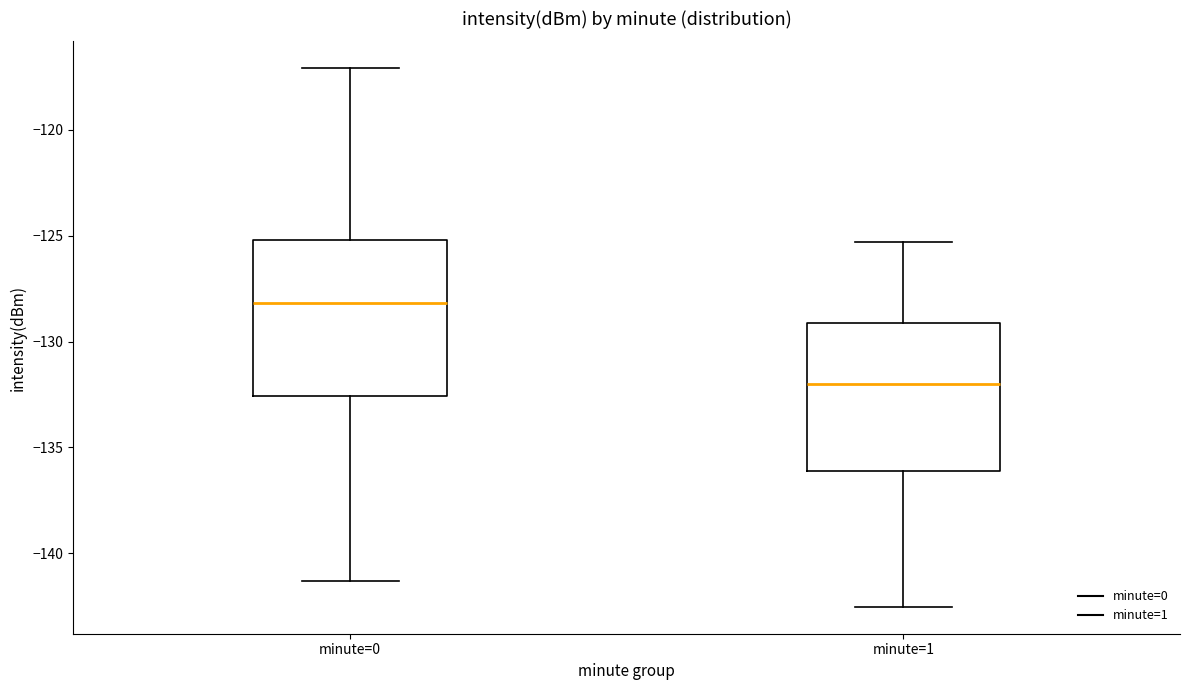

Where is the lower edge of the box for minute=0 on the y-axis? The values are not printed on the chart, so give them approximately, as read against the axis.

-132.5